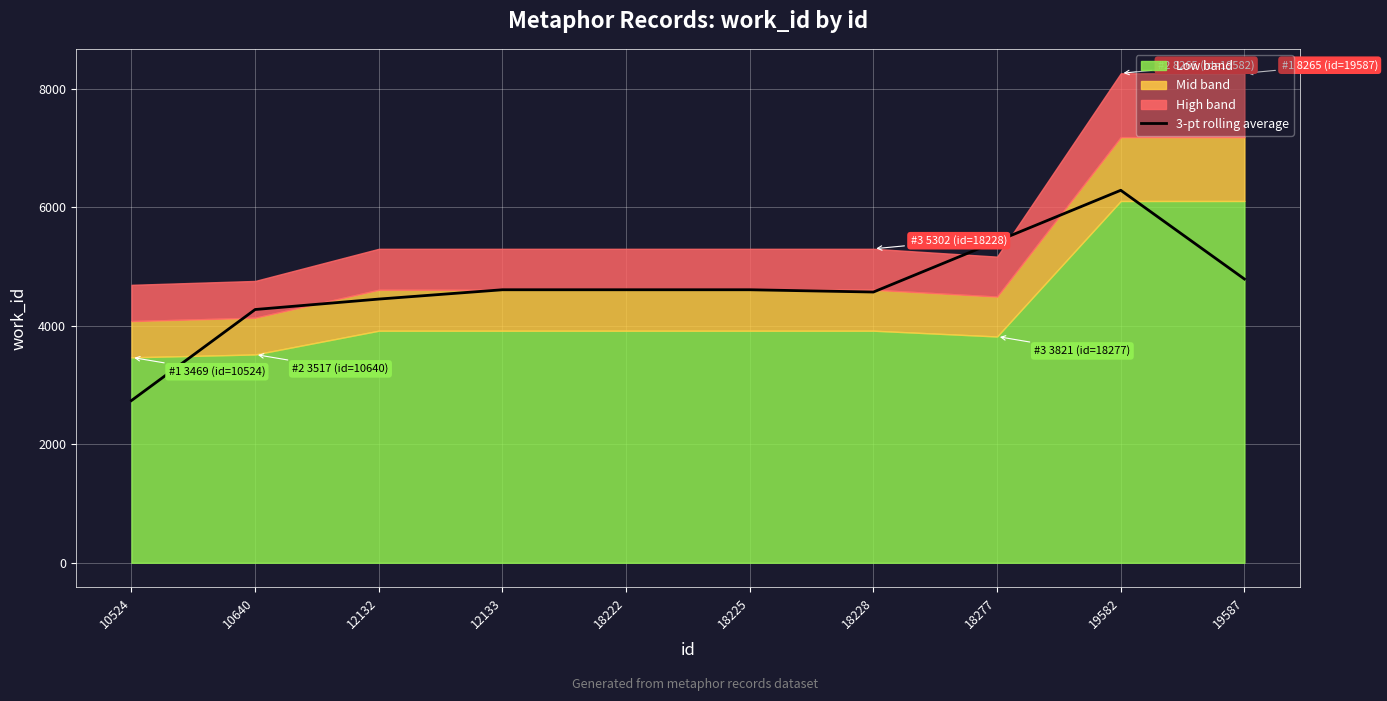

Reading left to right, what are all the values shown in this chart?

10524=2739.7	10640=4276.3	12132=4452.7	12133=4610.0	18222=4610.0	18225=4610.0	18228=4571.7	18277=5430.7	19582=6289.7	19587=4791.3